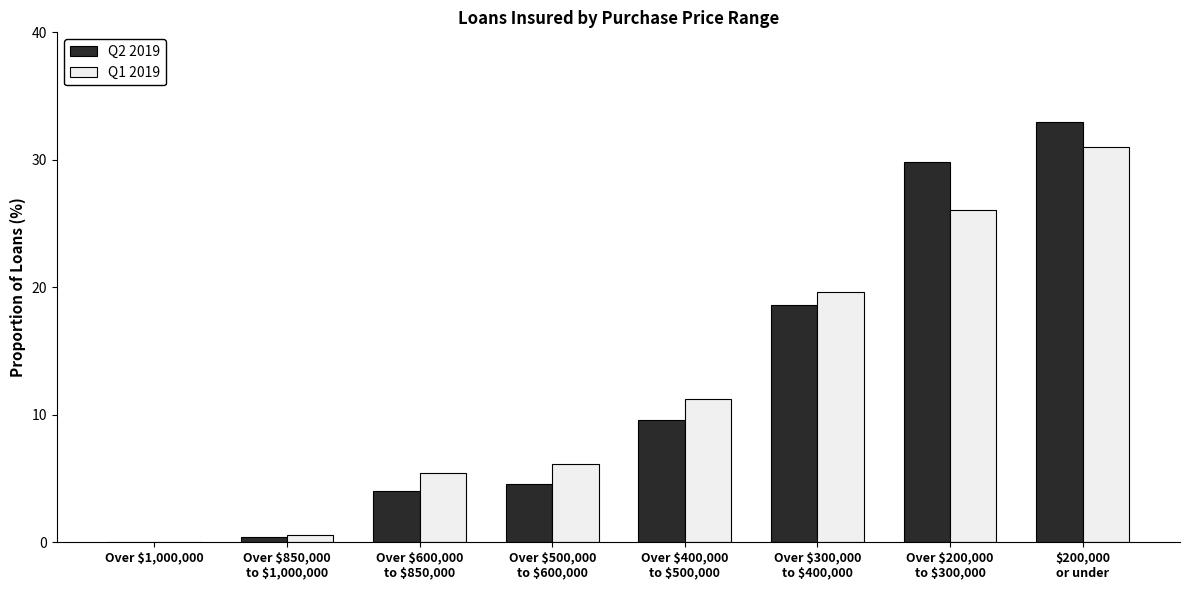

True or false: Q1 2019 has a value of 5.3 at Over $400,000
to $500,000.

False